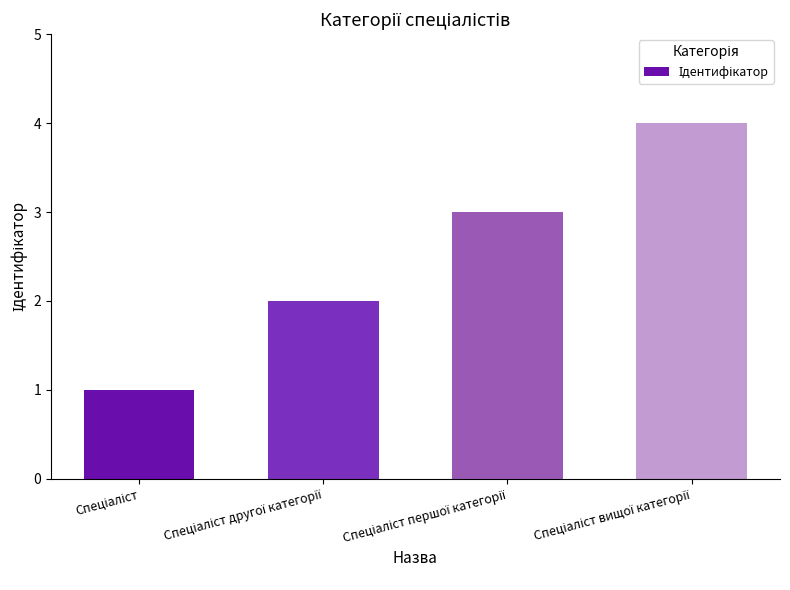

Reading right to left, list all the values displayed in this chart.

4	3	2	1